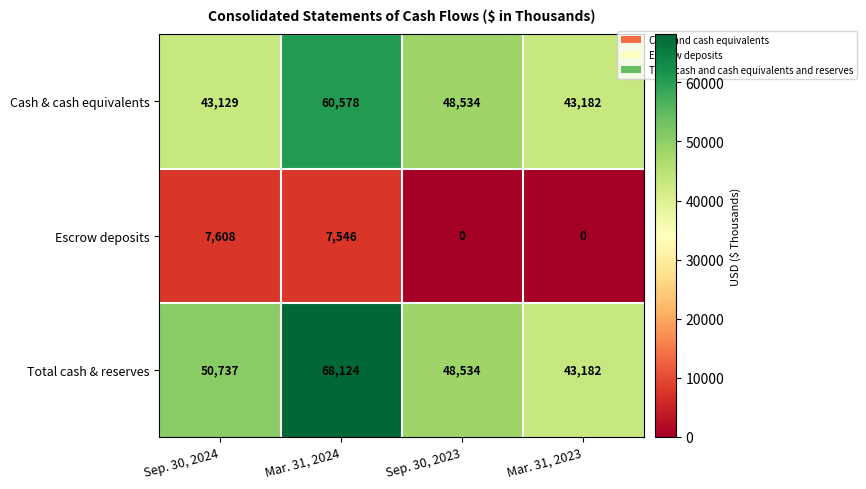

What is the difference between the maximum and second lowest values in the Total cash & reserves series?

19590